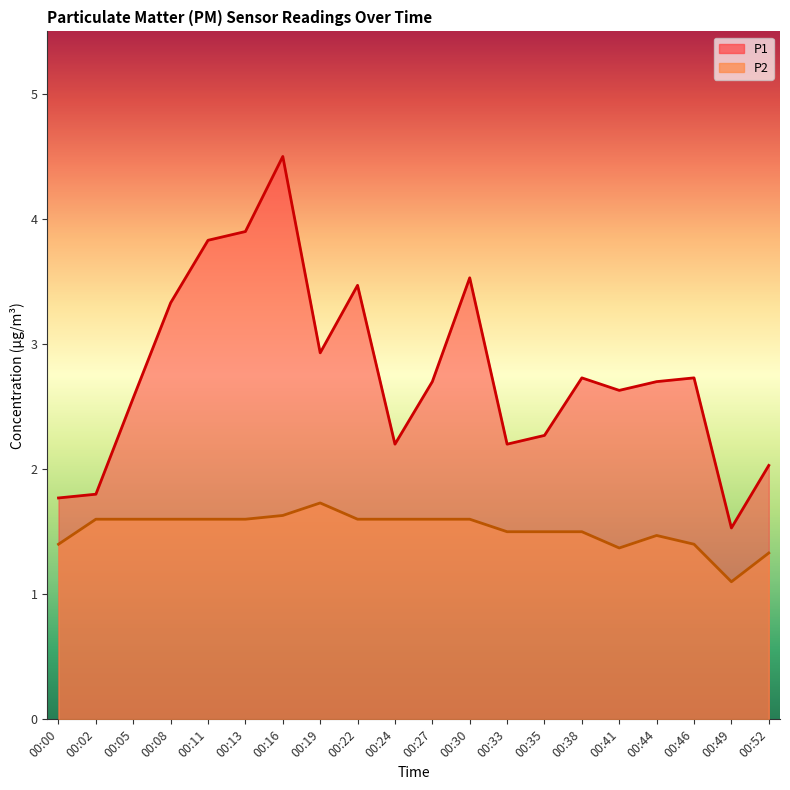

What is the value of the P2 point at the 12th from the left?

1.6